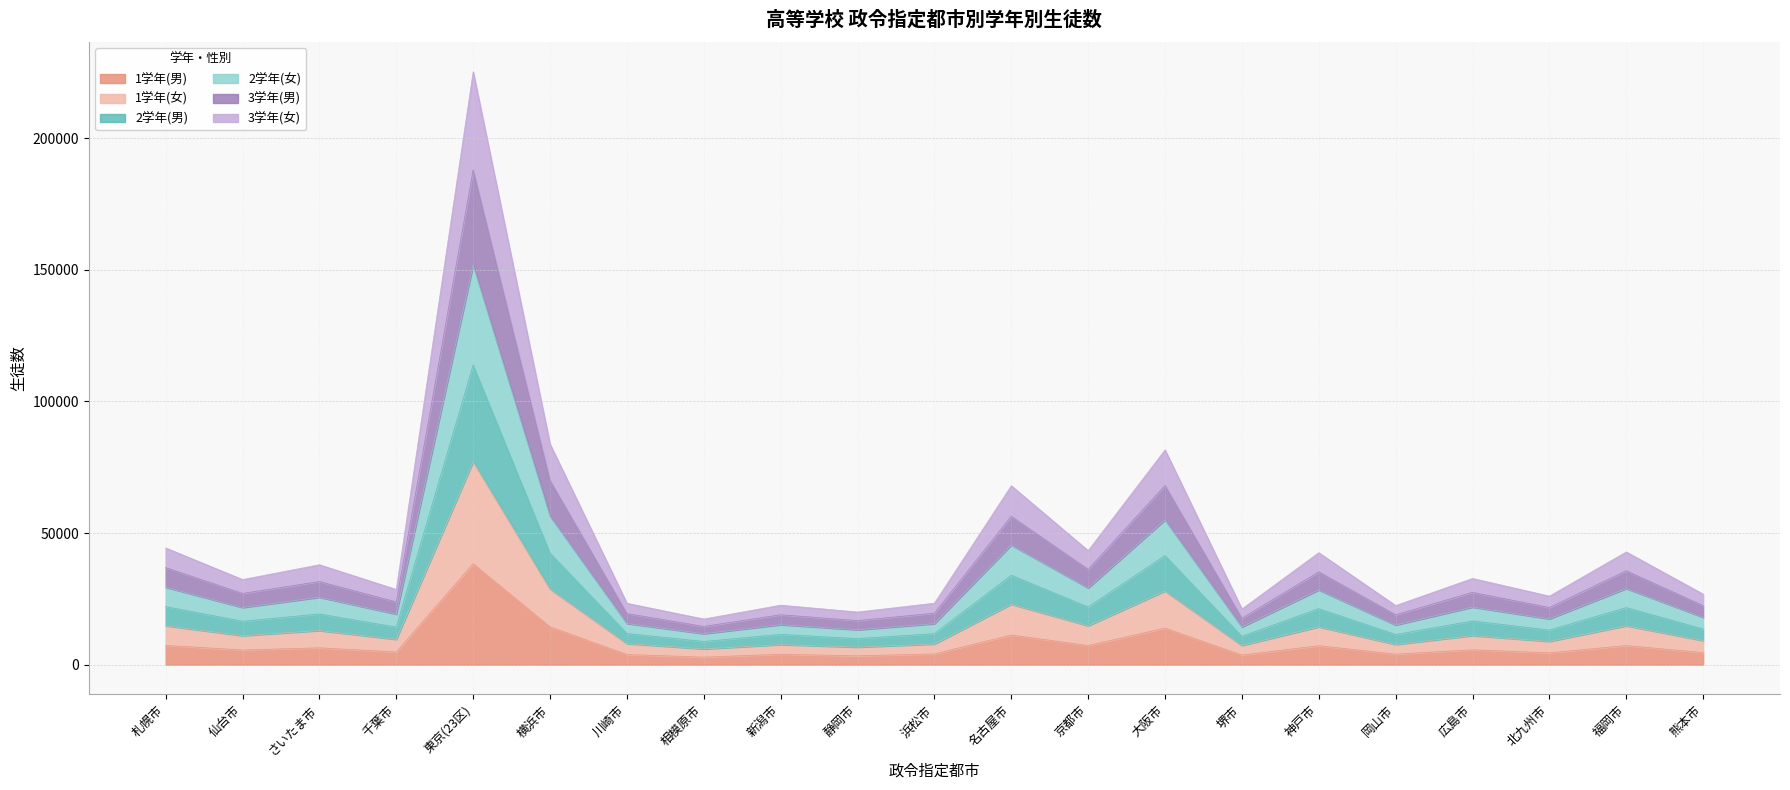

The value of 1学年(男) at 東京(23区) is 38328. True or false?

True